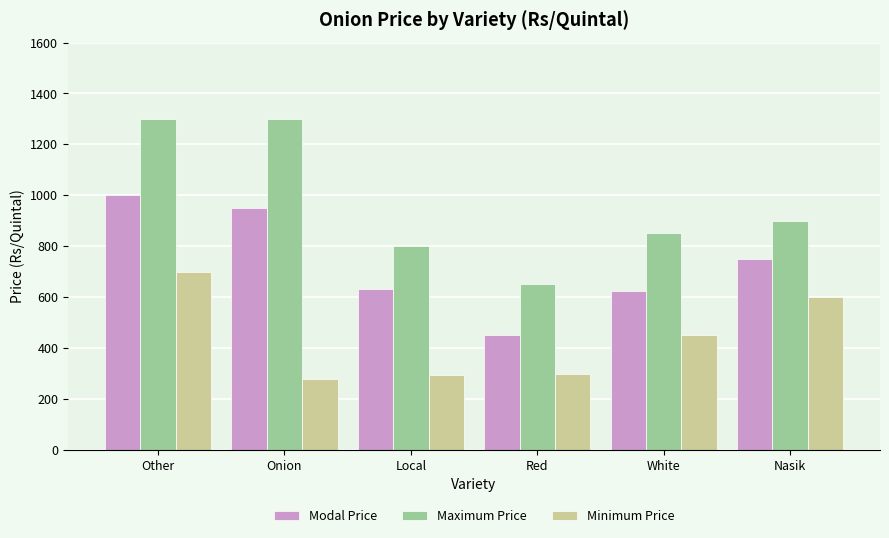

Which series changed the most between Local and Nasik?

Minimum Price